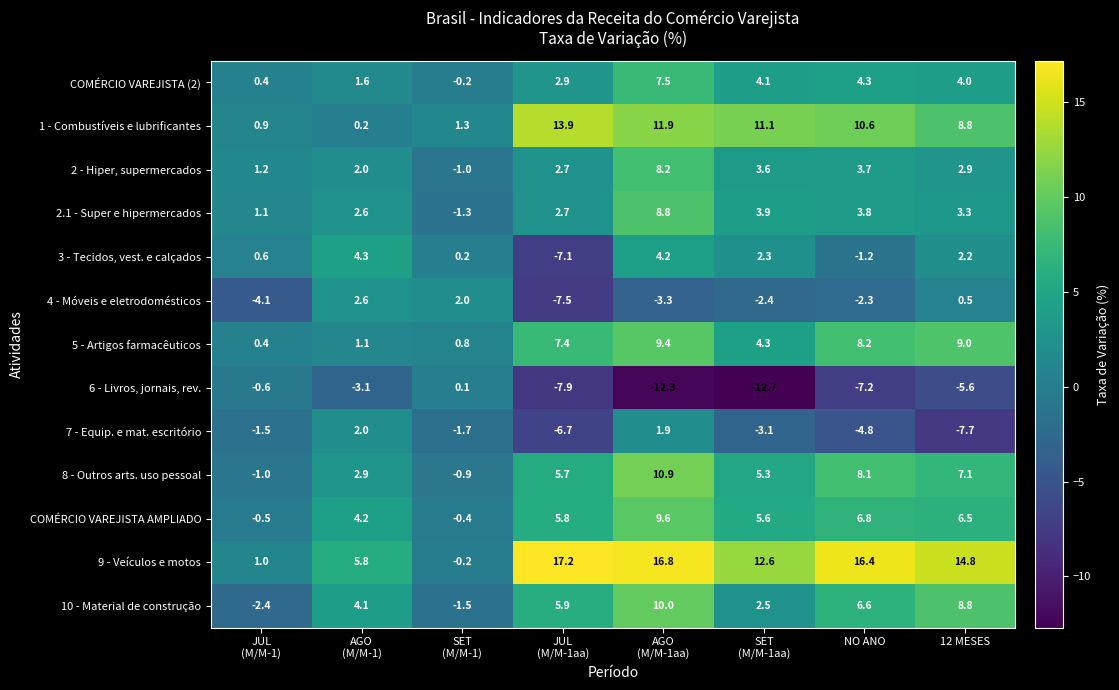

What is the maximum value shown in the chart?

17.2